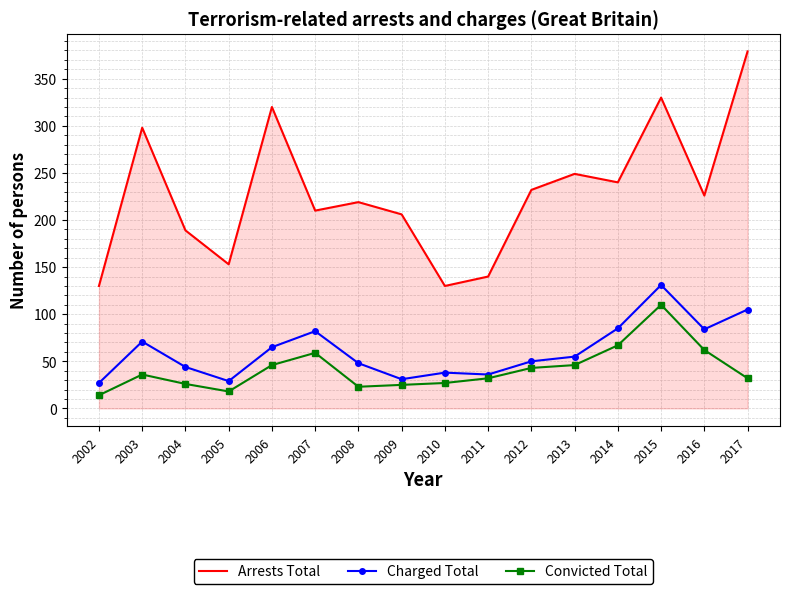

Where is Arrests Total nearest to the value 254?

2013